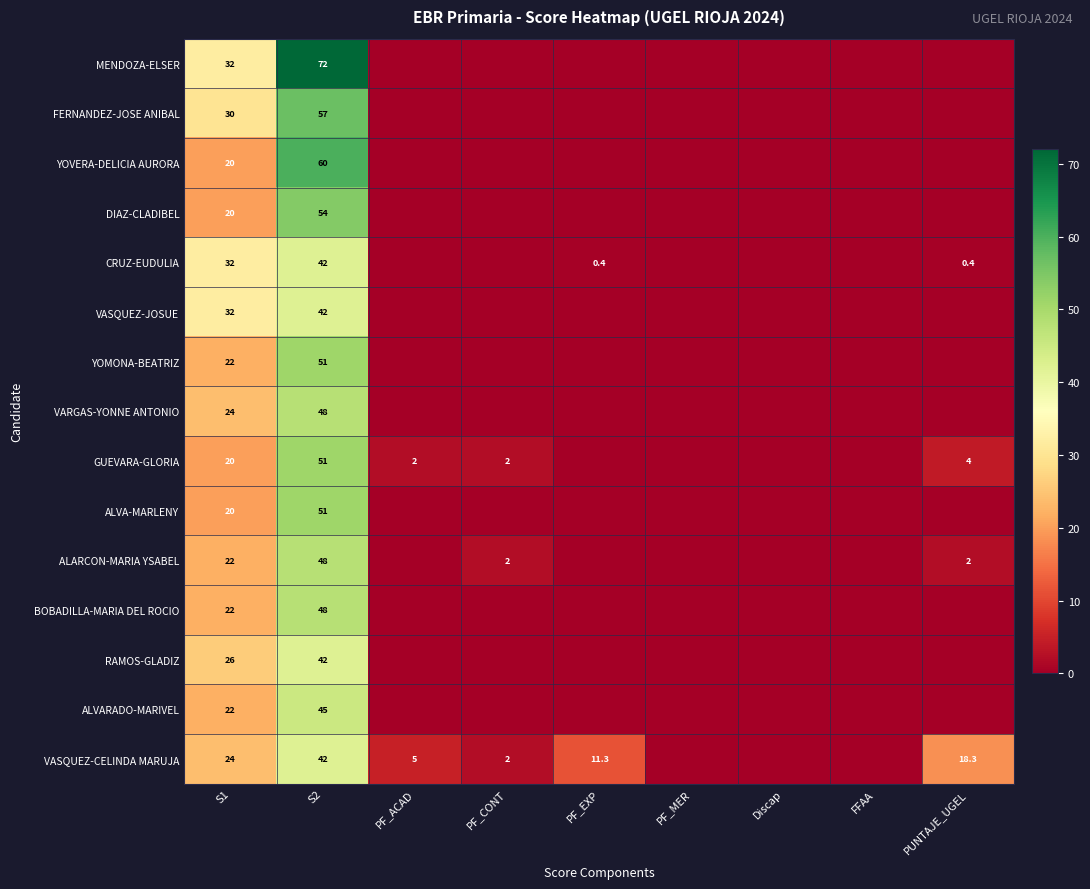

How many distinct data groups are displayed?

15